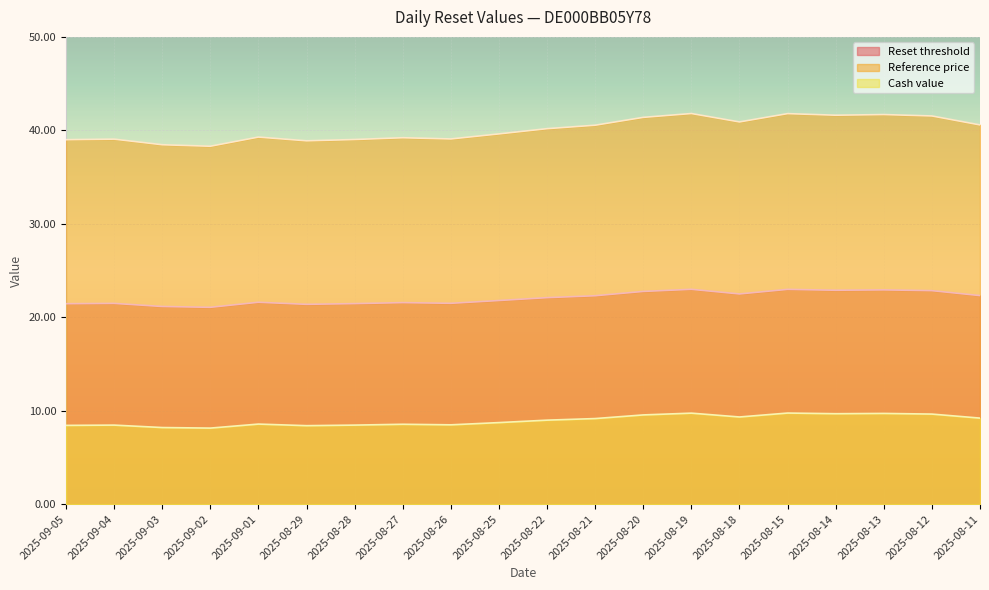

What is the label of the 19th point from the right?

2025-09-04